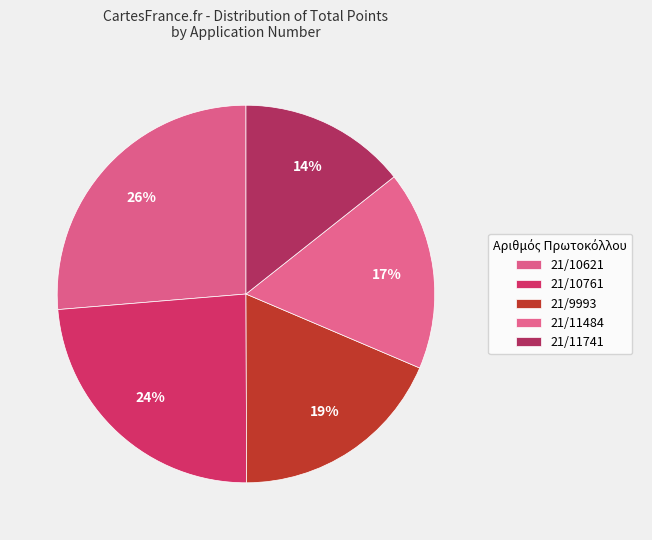

What percentage is NOT represented by 21/11484?

82.9%